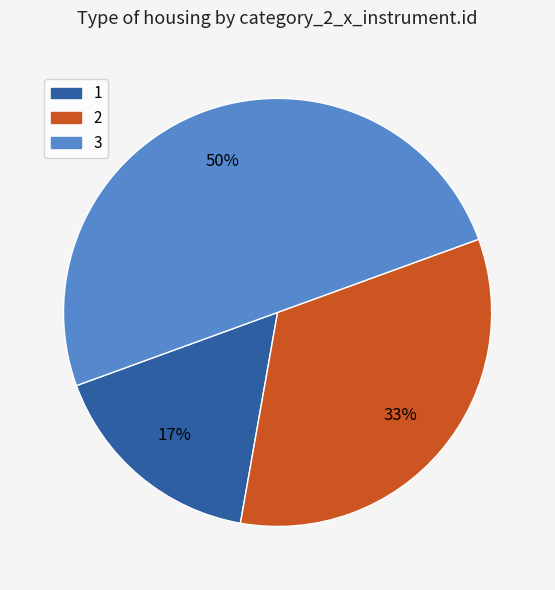

Which category has the smallest portion of the pie?

1